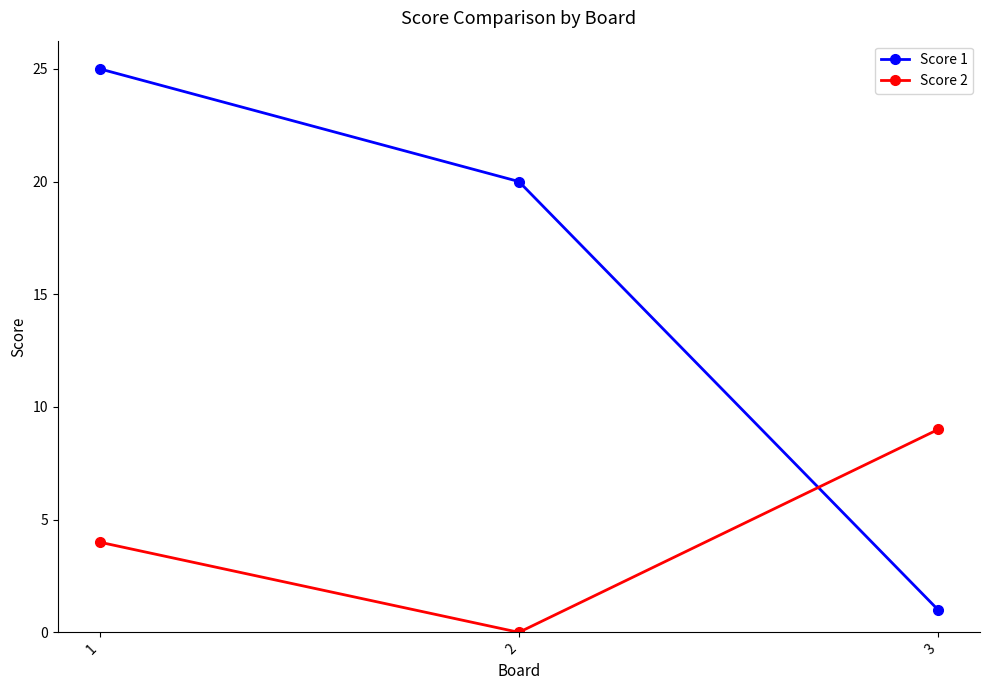

Reading right to left, list all the values displayed in this chart.

Score 1: 3=1	2=20	1=25
Score 2: 3=9	2=0	1=4